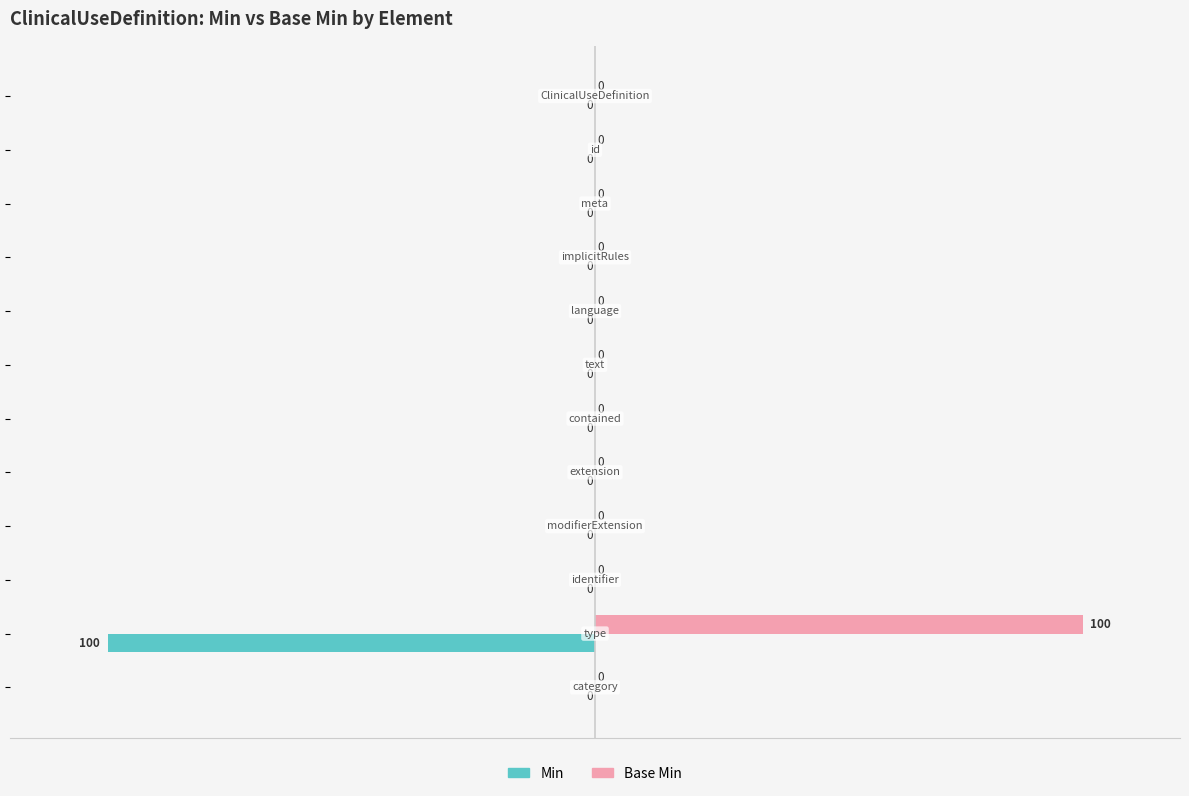

How many positive values does the Base Min series have?

1